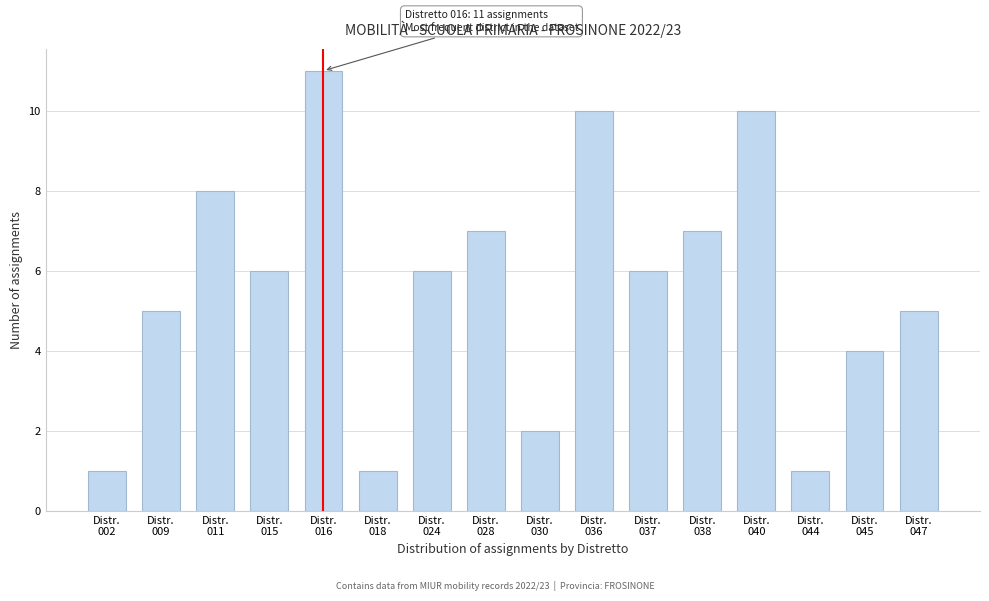

Reading left to right, extract all data points from this chart.

1	5	8	6	11	1	6	7	2	10	6	7	10	1	4	5